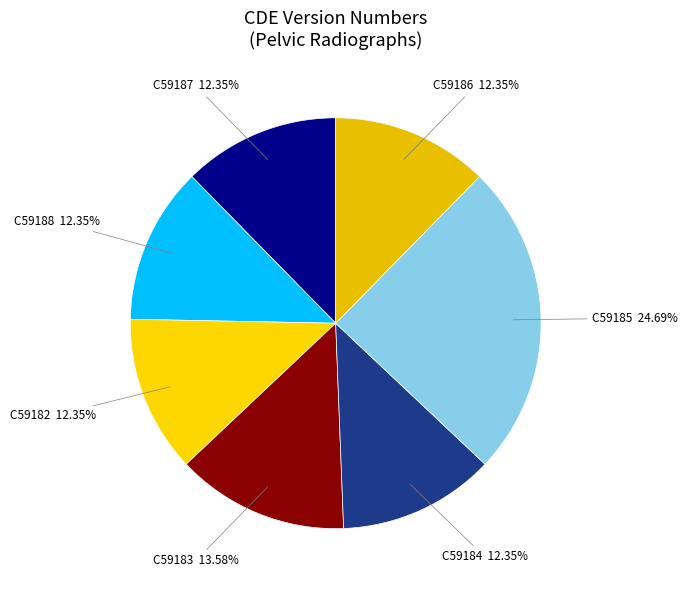

What is the ratio of the value at C59184 to the value at C59183?

0.9